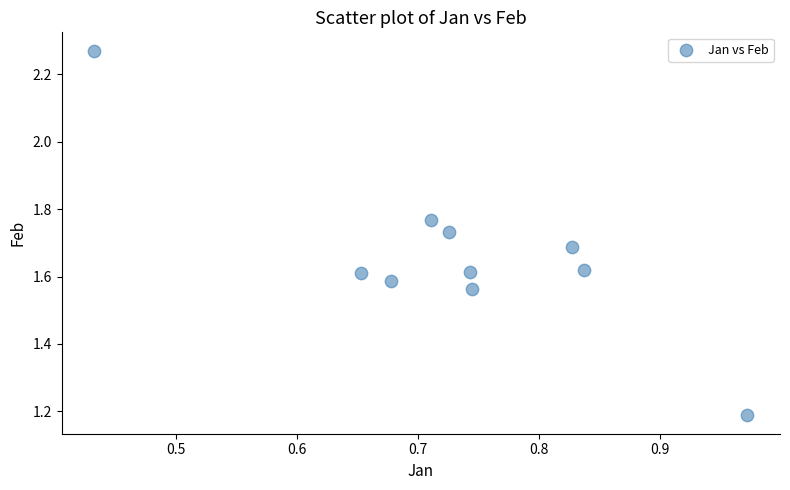

What is the range of Y values (max minus min)?

1.1